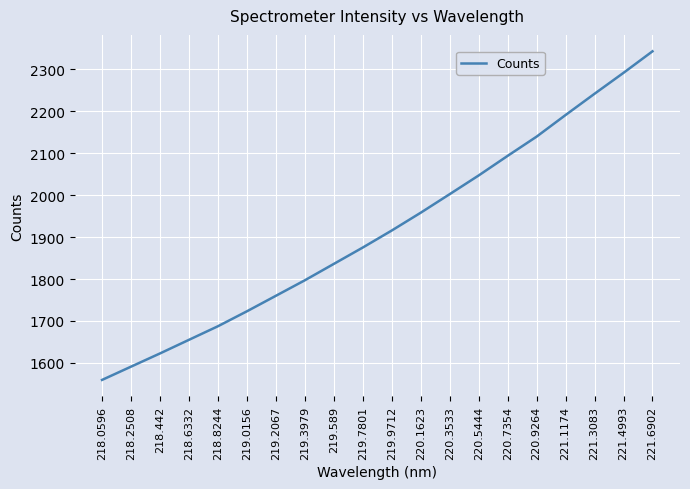

What is the difference between the values at 220.5444 and 221.4993?

244.7